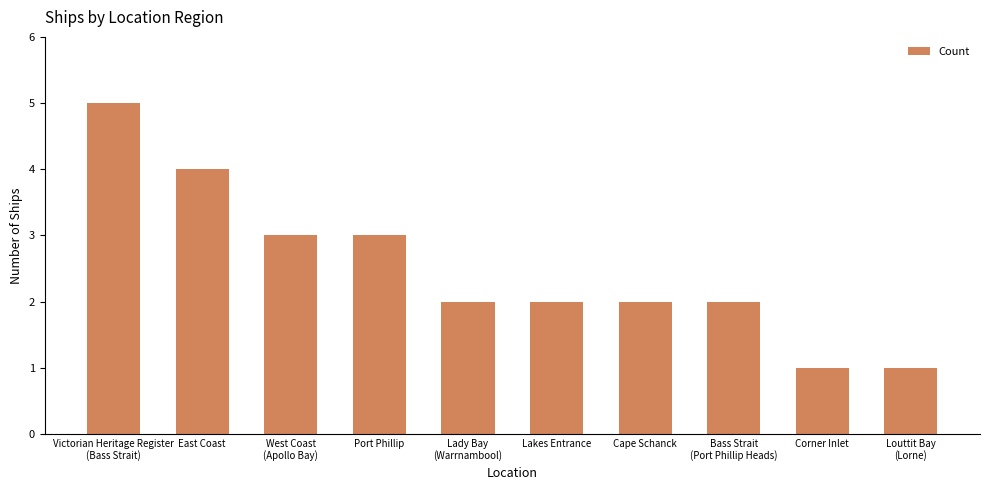

What is the greatest value displayed?

5